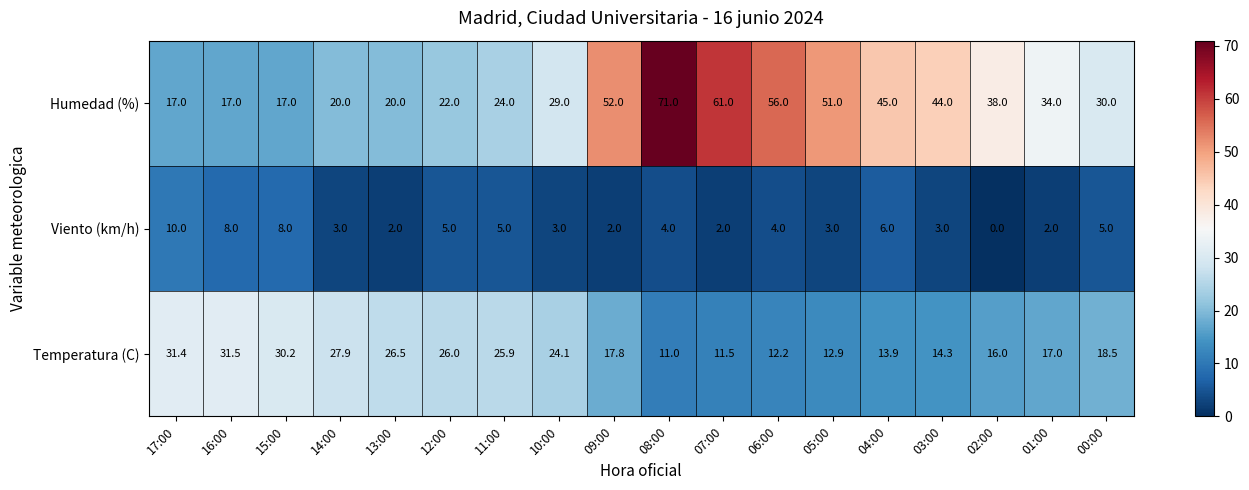

True or false: Humedad (%) has a value of 66.5 at 03:00.

False